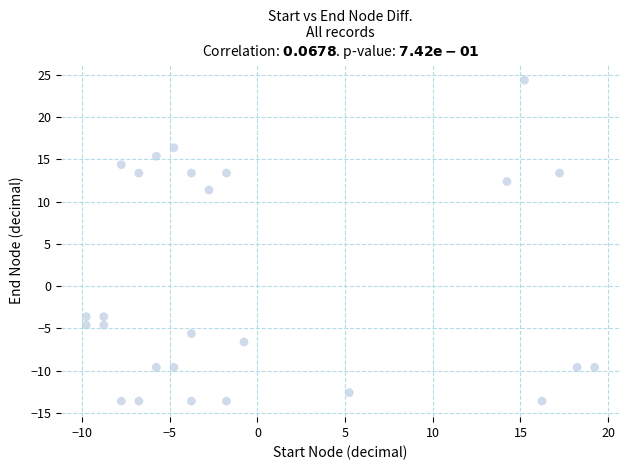

What Y value in the scatter plot is closest to 5?

11.4